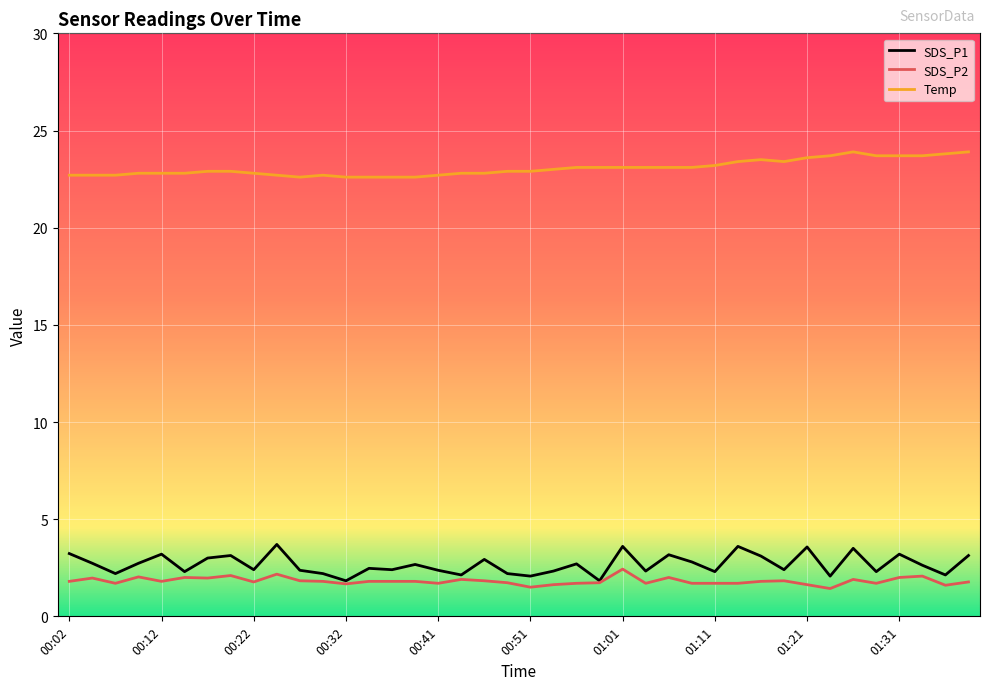

List the series in order of their peak value, lowest first.

SDS_P2, SDS_P1, Temp